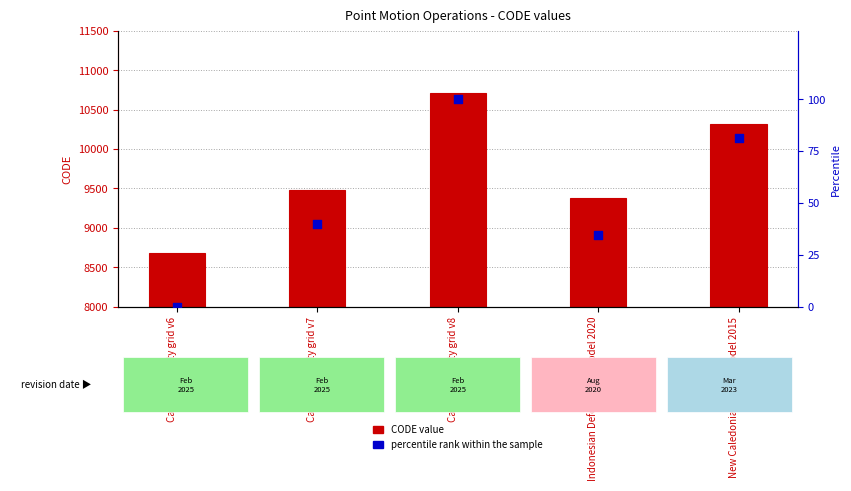

Which series reaches the maximum Y coordinate?

CODE value